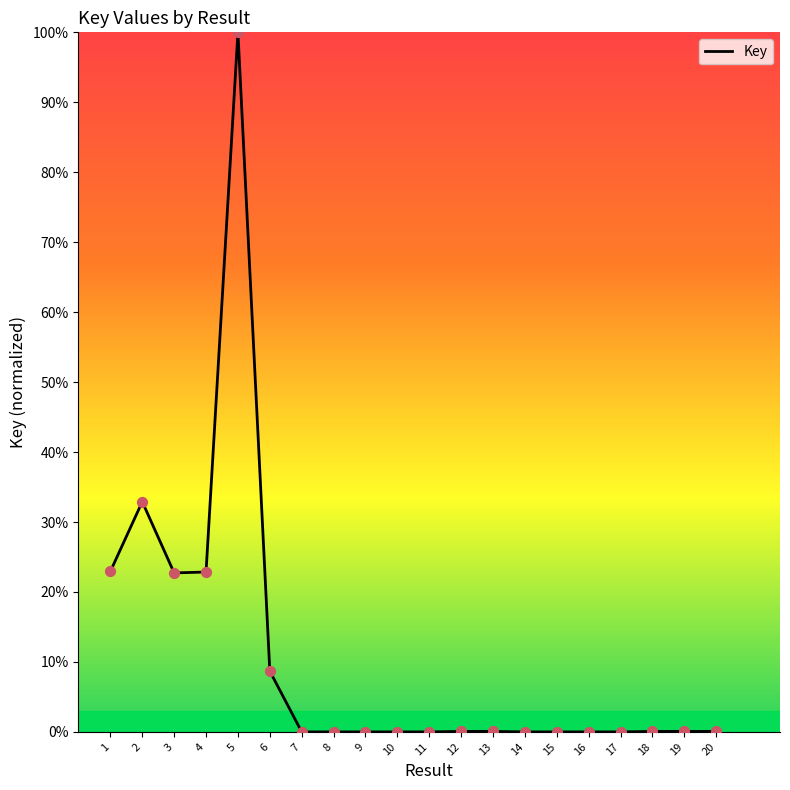

What is the difference between the maximum and minimum values?

100.0